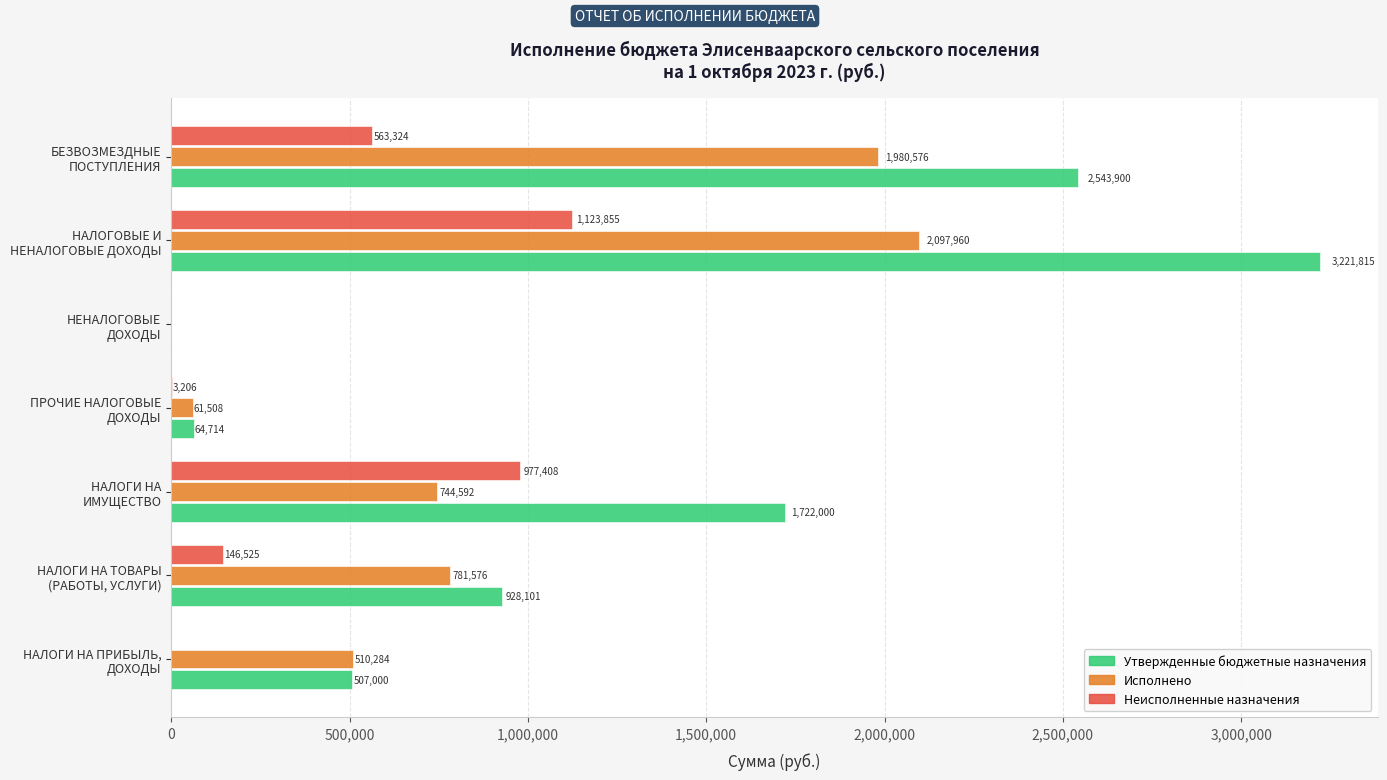

What is the greatest value displayed?

3221814.7